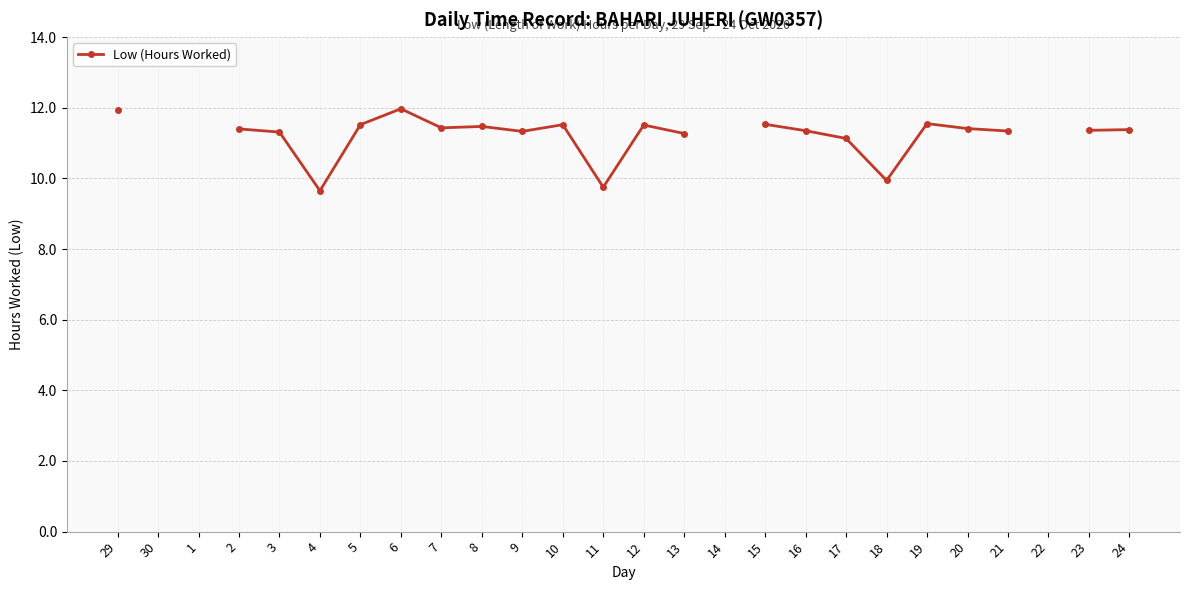

How many data points does each series have?

26